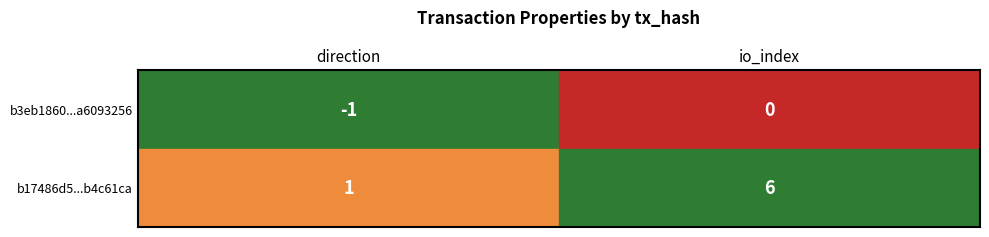

What is the smallest value displayed?

-1